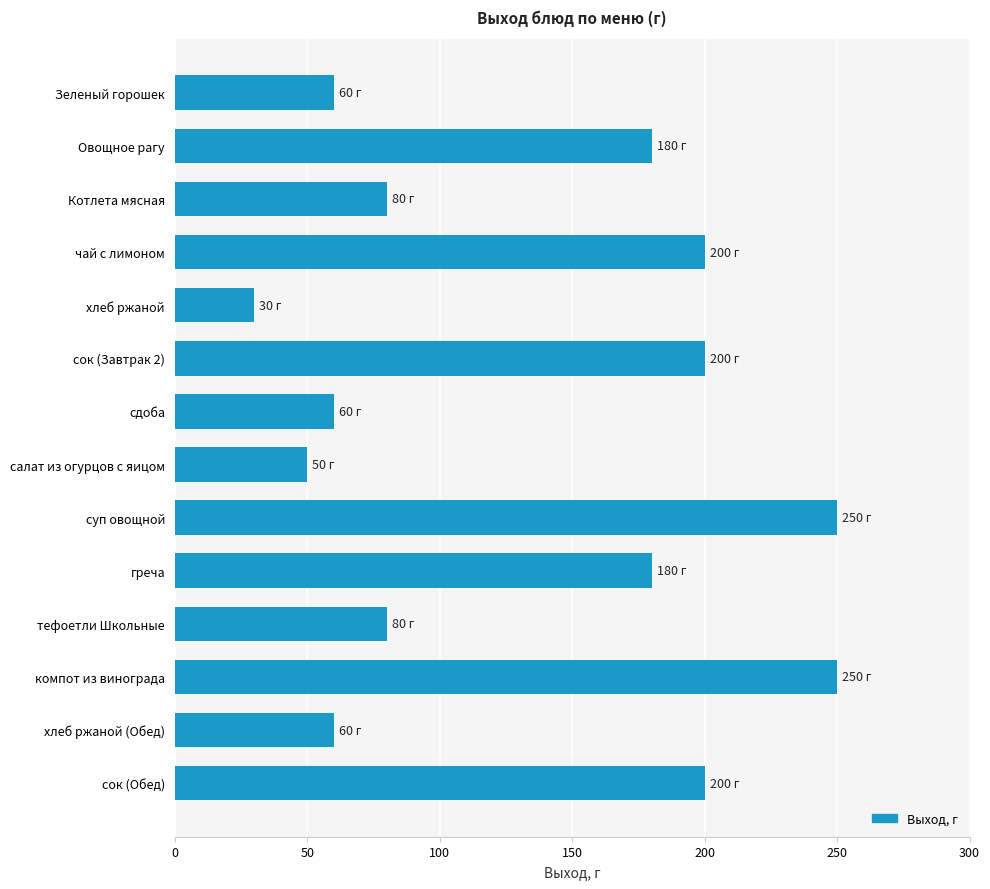

Is it true that the value at чай с лимоном is 133?

False